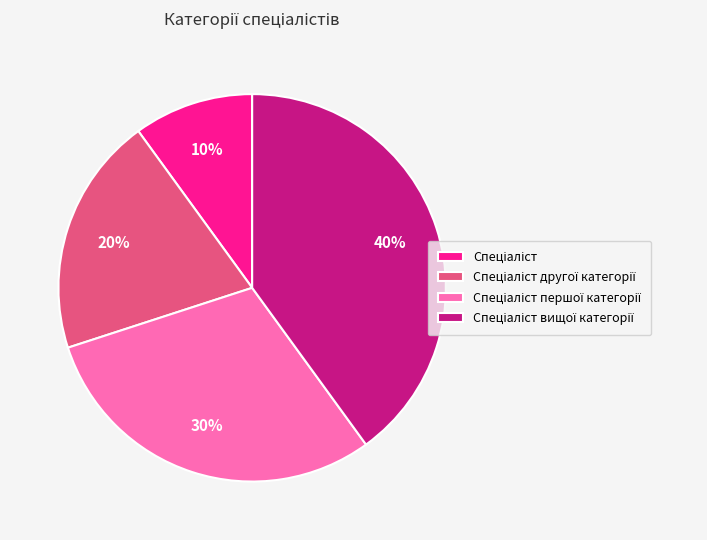

To the nearest percent, what is the average slice percentage?

25%